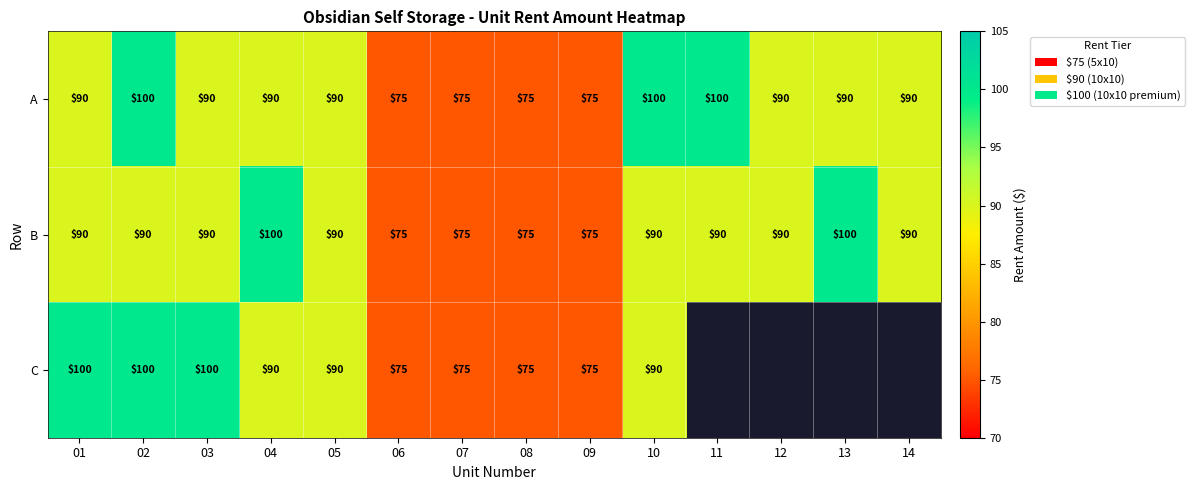

At which category is the sum across all series the highest?

02